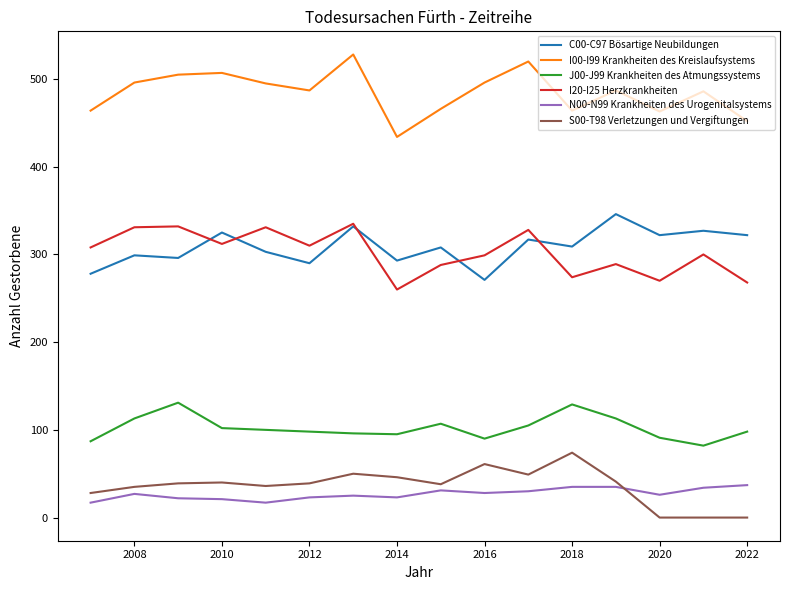

True or false: I20-I25 Herzkrankheiten and J00-J99 Krankheiten des Atmungssystems cross at least once.

False